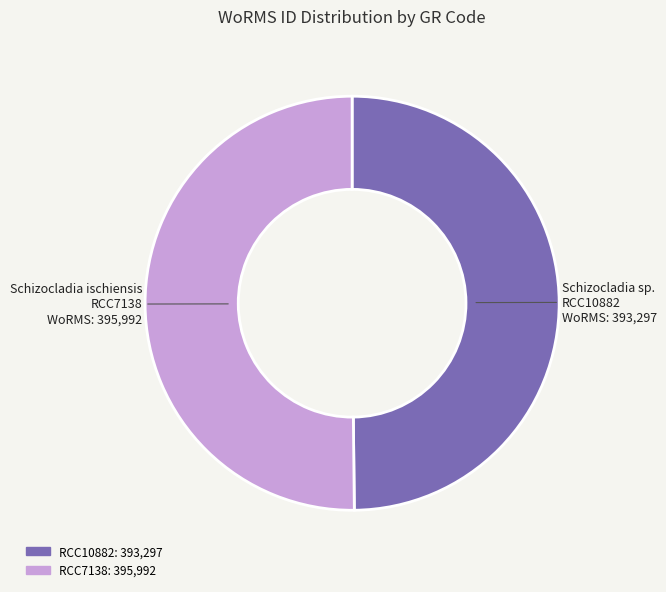

Do RCC7138 and RCC10882 together represent more than half of the pie?

Yes